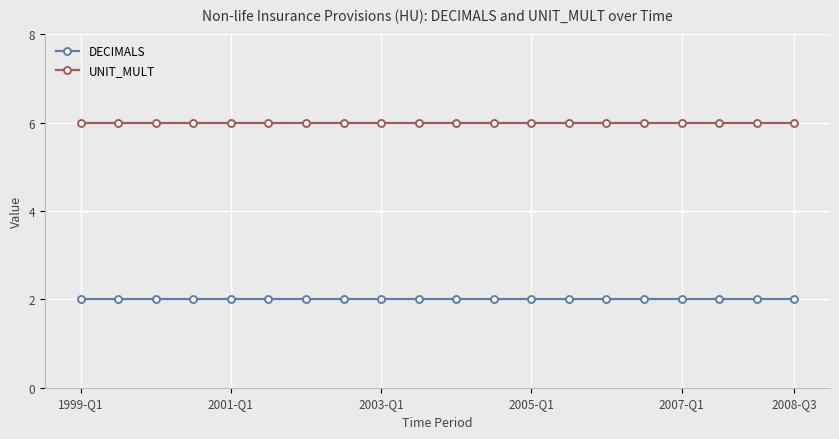

What is the average value of the UNIT_MULT series?

6